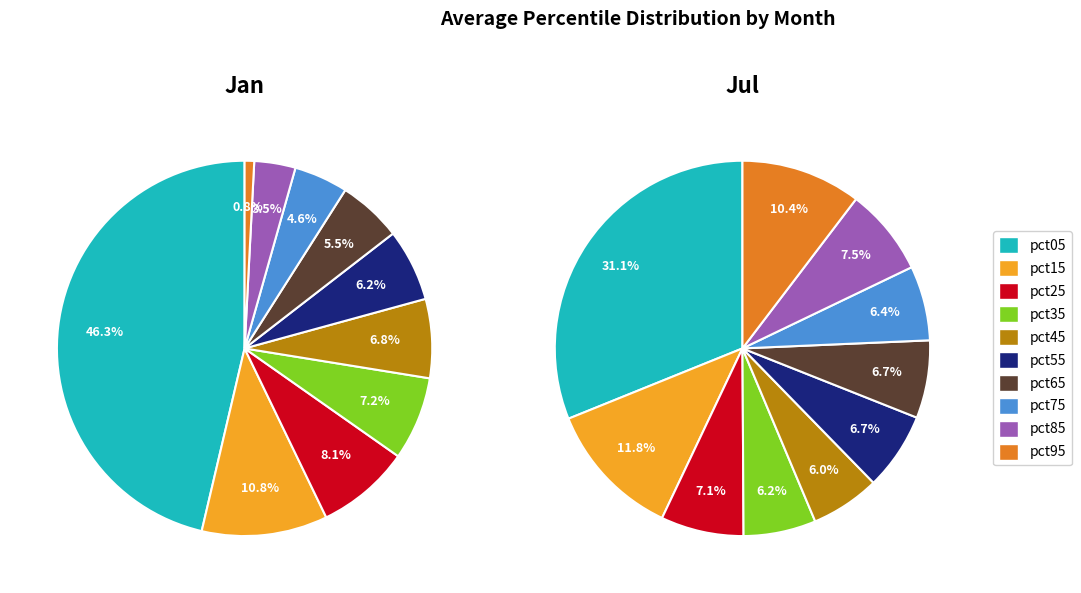

Which series has the widest spread of values?

Jan